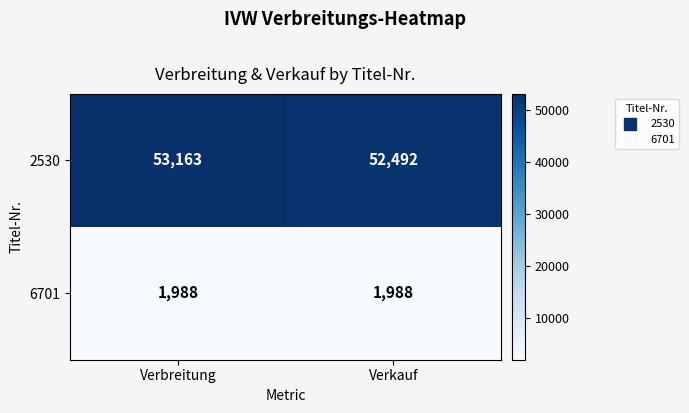

Is it true that 6701 equals 2729 at Verbreitung?

False